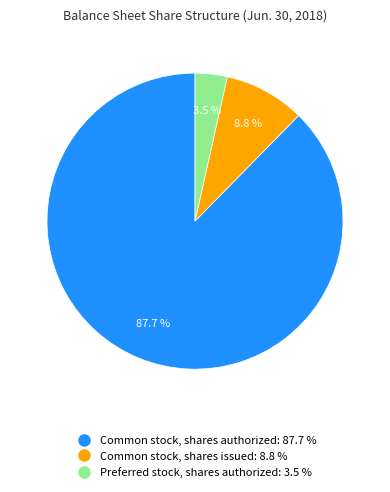

To the nearest percent, what portion does Common stock, shares issued represent?

9%